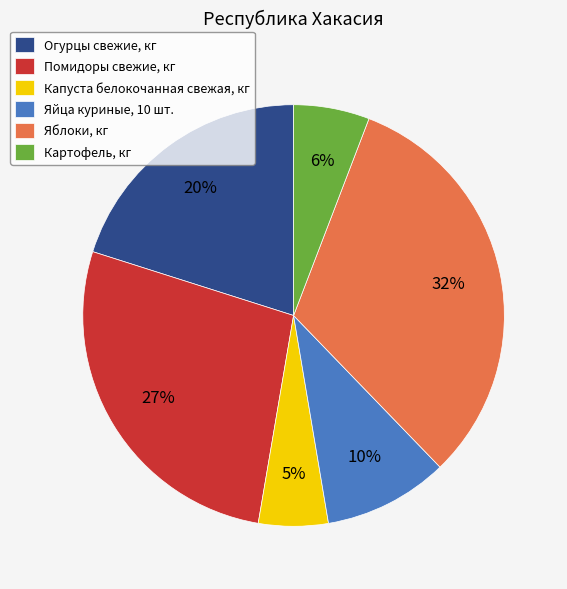

Does any single category account for the majority?

No